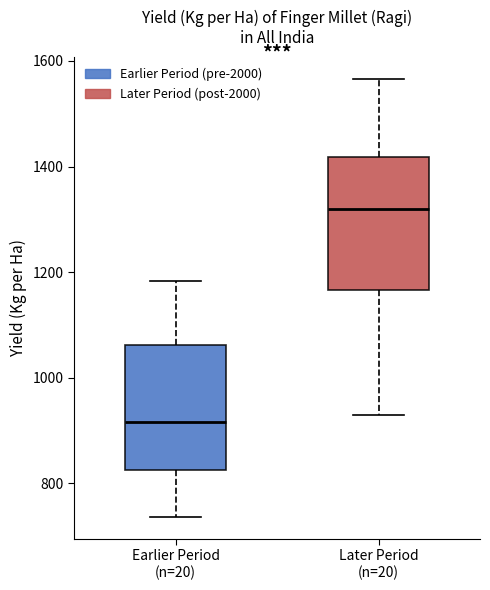

Where is the upper edge of the box for Later Period (n=20) on the y-axis? The values are not printed on the chart, so give them approximately, as read against the axis.

1420